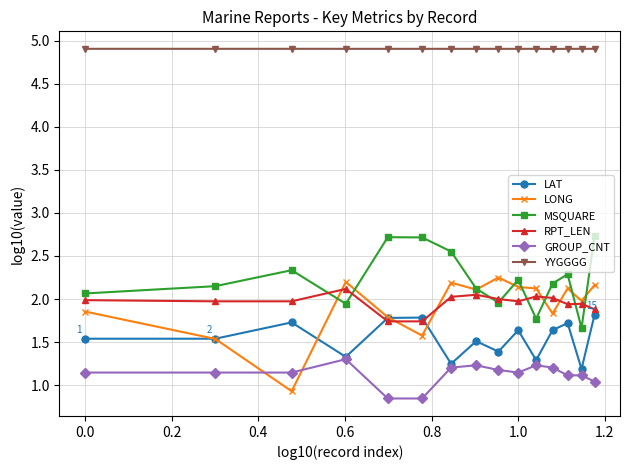

Which series has the widest spread of values?

LONG